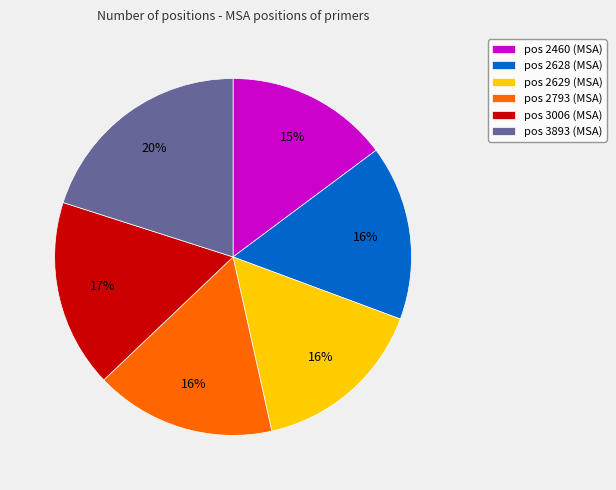

True or false: pos 2793 (MSA) accounts for 9% of the total.

False